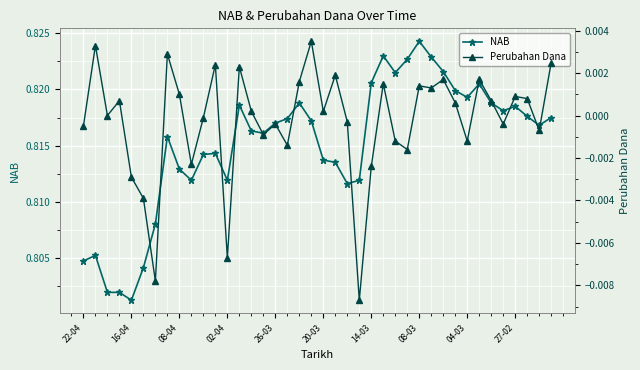

The value of NAB at 30 is 0.8. True or false?

True